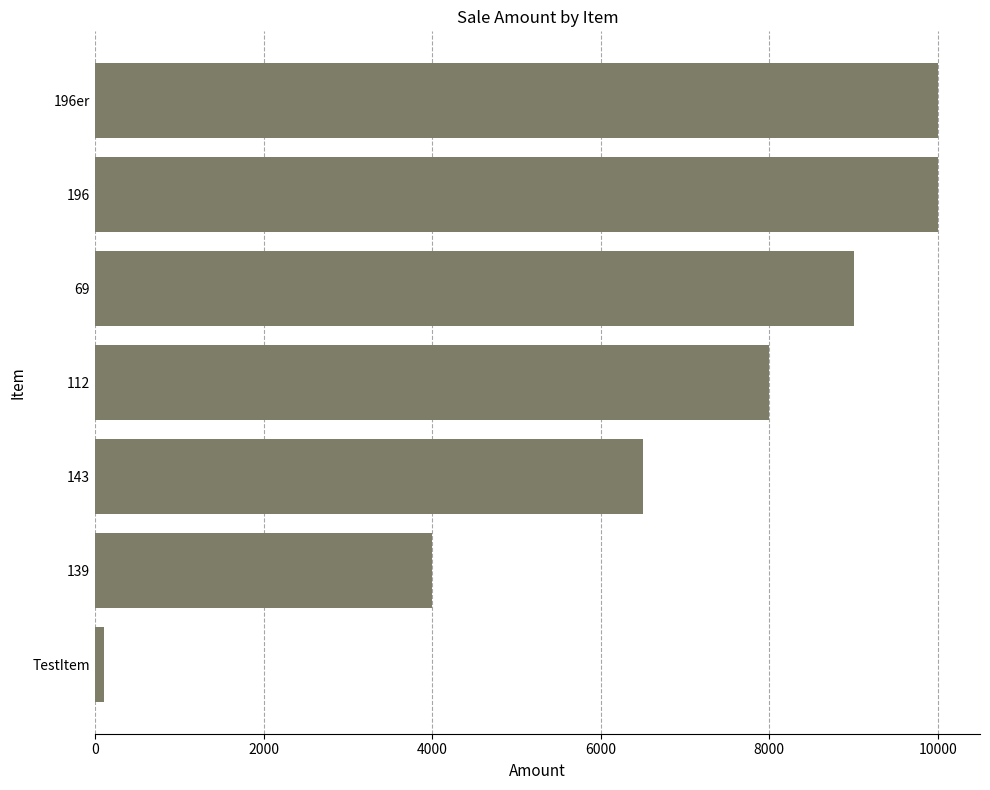

At which category does the chart reach its minimum across all series?

TestItem